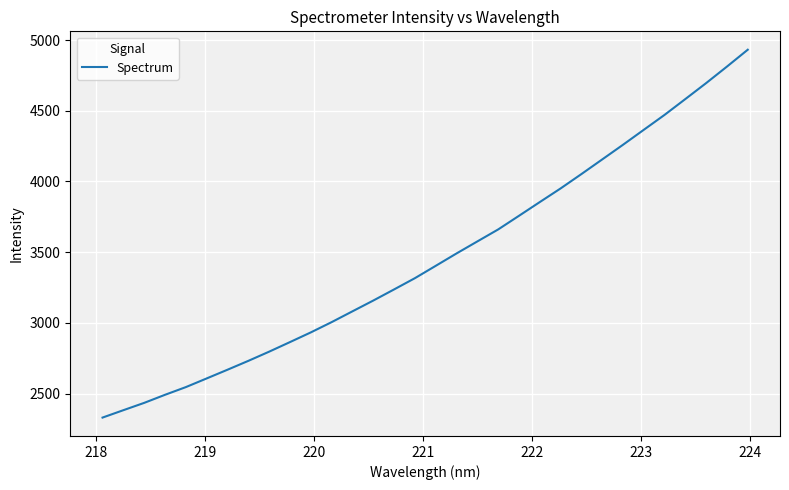

What is the maximum value shown in the chart?

4931.9